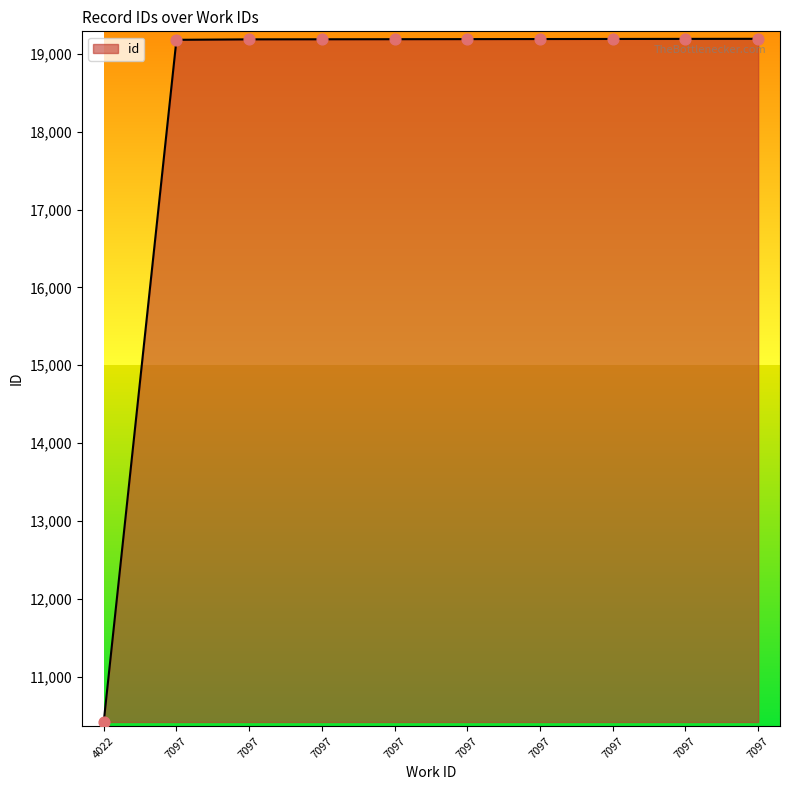

Which has a higher value, 7097 or 7097?

7097